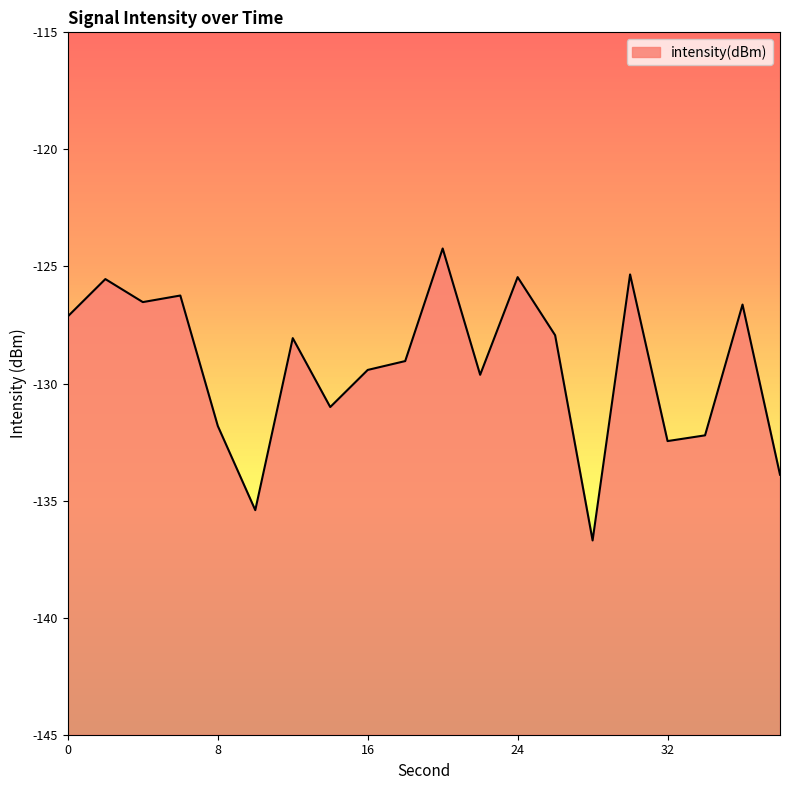

What is the sum of all values?

-2584.7